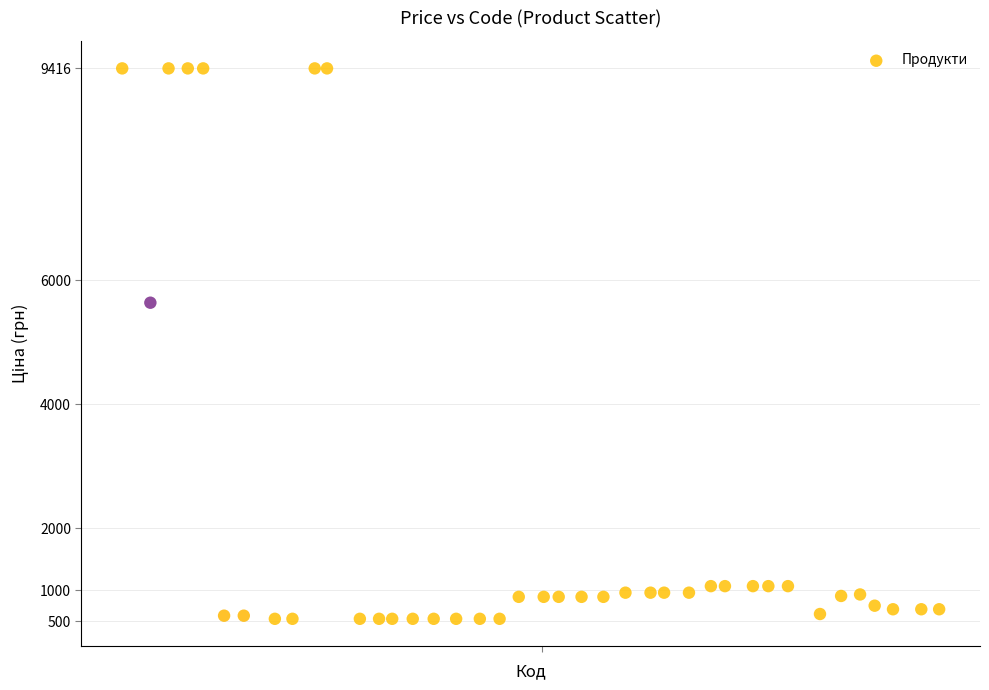

What is the range of X values (max minus min)?

39.0